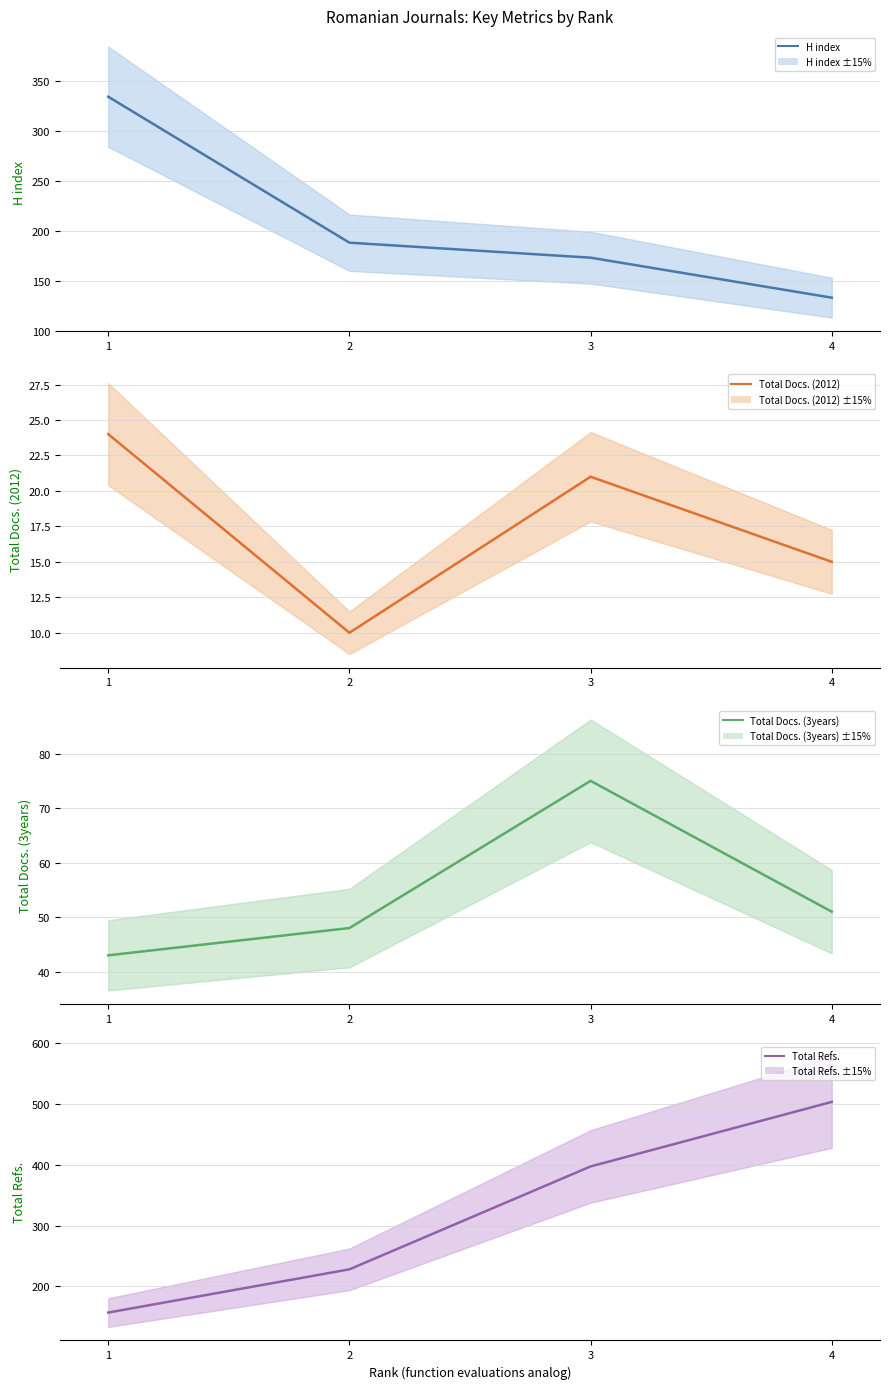

Count the number of data series in this chart.

4